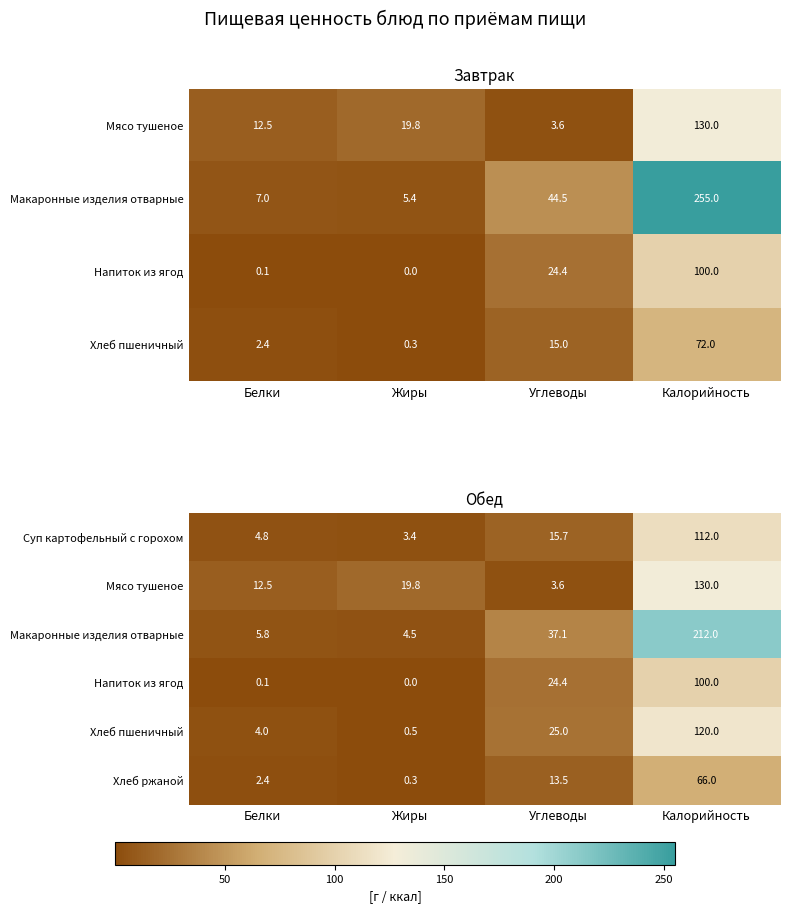

How many series are shown in this chart?

6